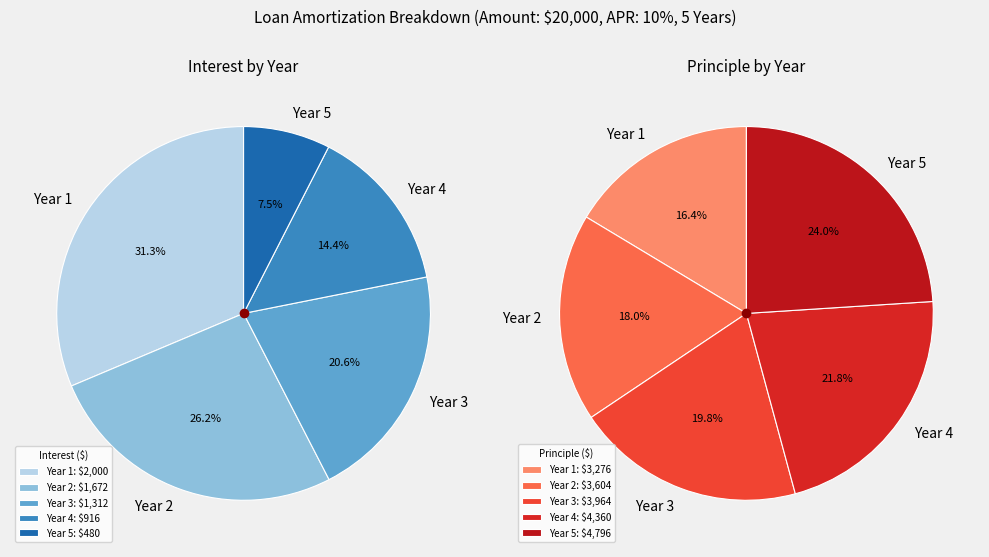

To the nearest percent, what portion does 2 represent?

20%